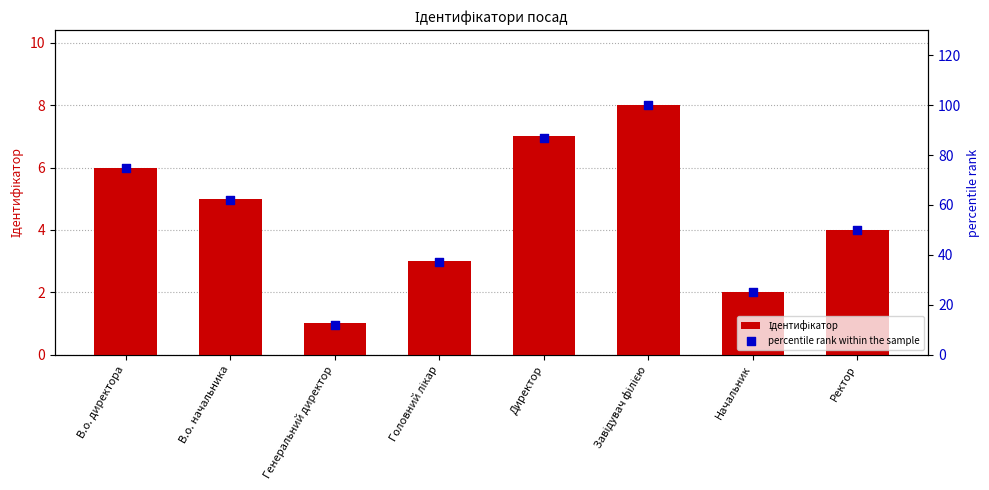

At which category is the sum across all series the highest?

Завідувач філією